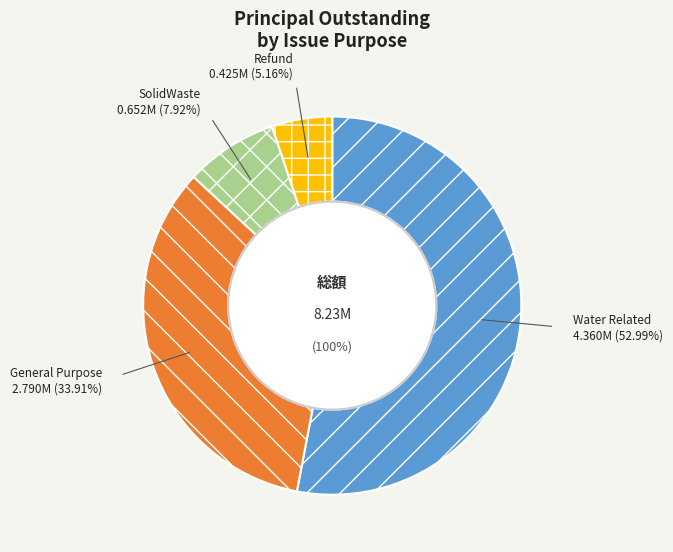

To the nearest percent, what is the average slice percentage?

25%